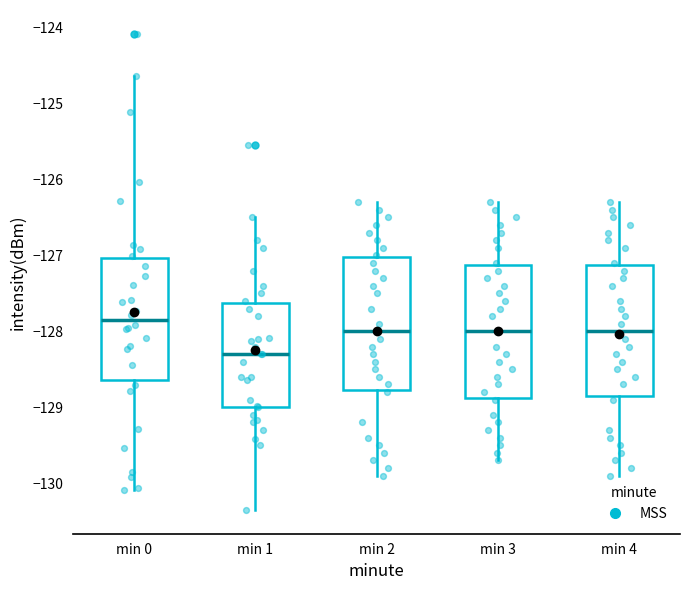

Where does the upper whisker of the box for min 4 end on the y-axis? The values are not printed on the chart, so give them approximately, as read against the axis.

-126.3